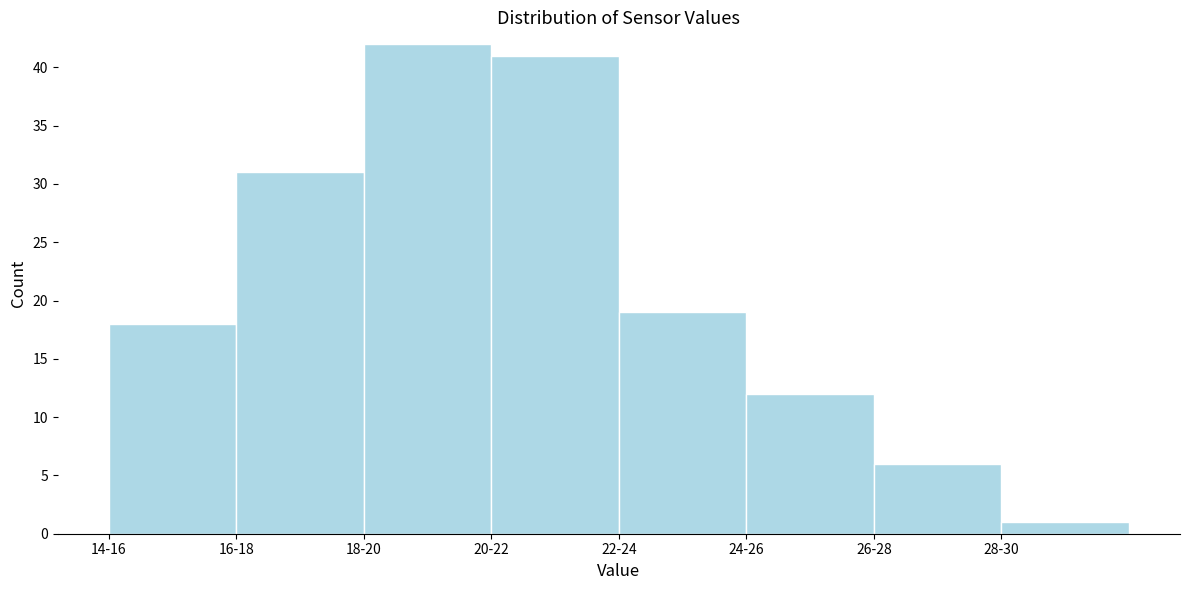

Reading left to right, extract all data points from this chart.

14-16=18	16-18=31	18-20=42	20-22=41	22-24=19	24-26=12	26-28=6	28-30=1